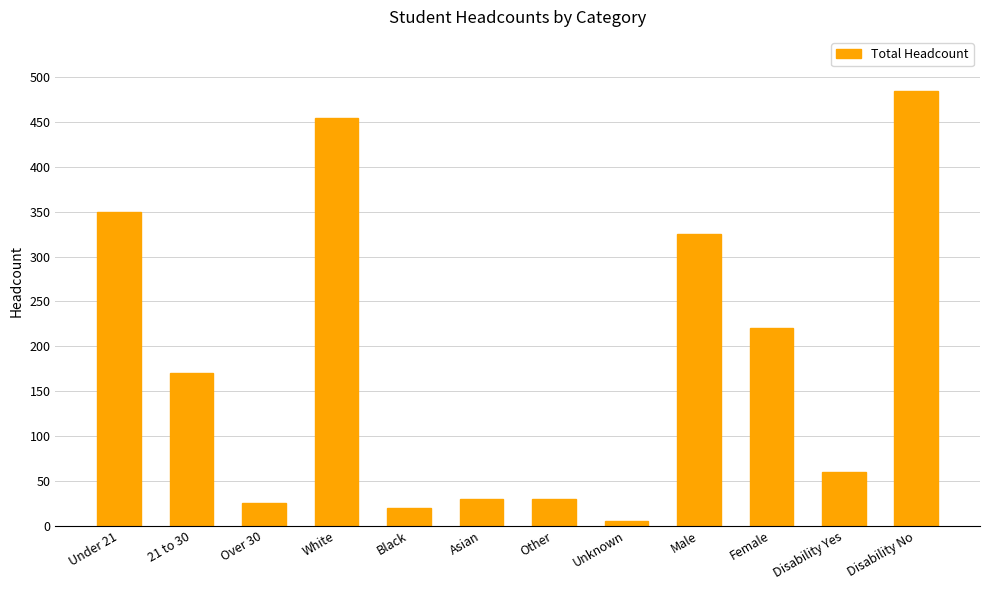

Are the bars horizontal?

No